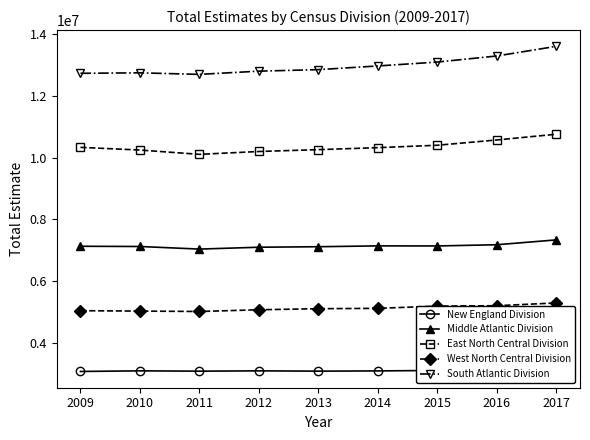

Does the chart display data point markers on the line(s)?

Yes